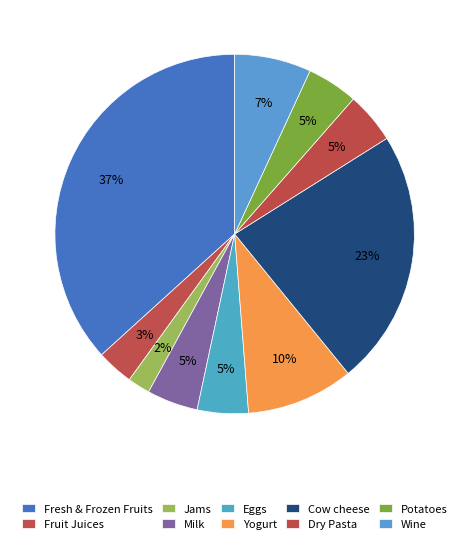

How many slices are in this pie chart?

10